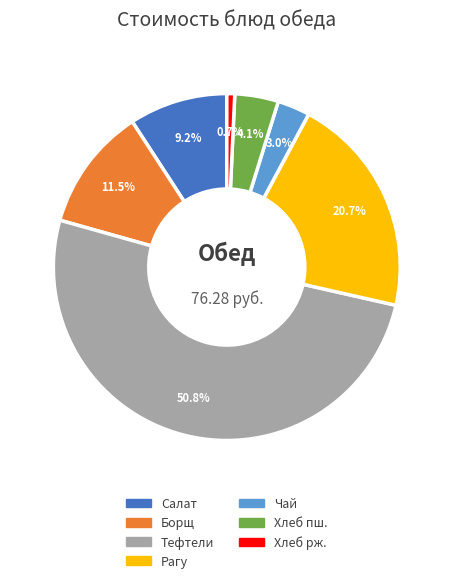

Is there a majority slice in this chart?

Yes